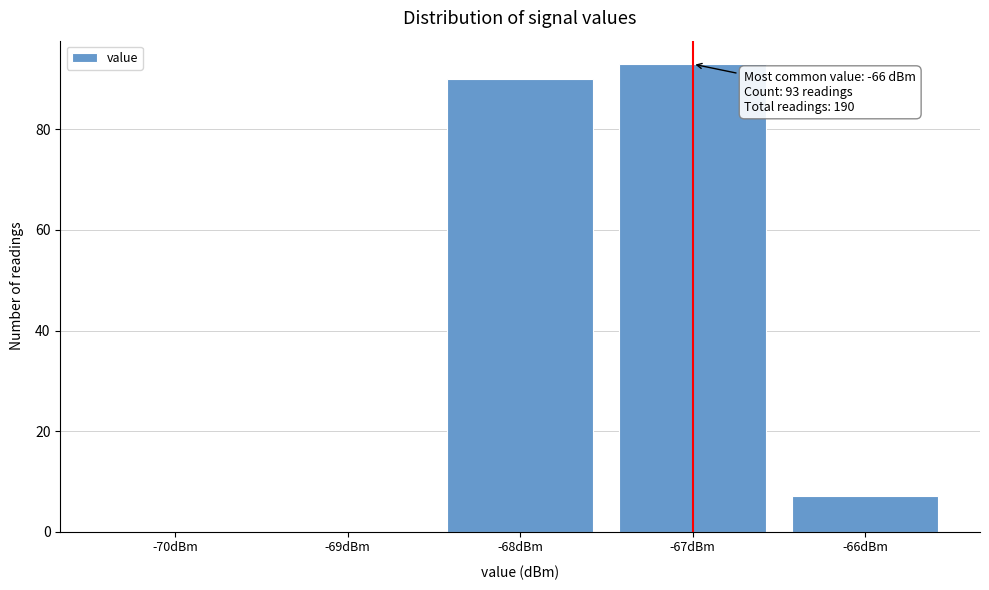

Reading right to left, transcribe all the data shown in this chart.

-66dBm=7	-67dBm=93	-68dBm=90	-69dBm=0	-70dBm=0